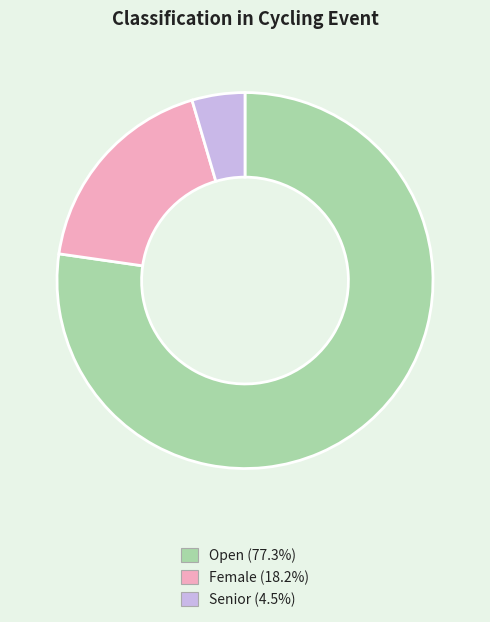

What is the majority slice?

Open